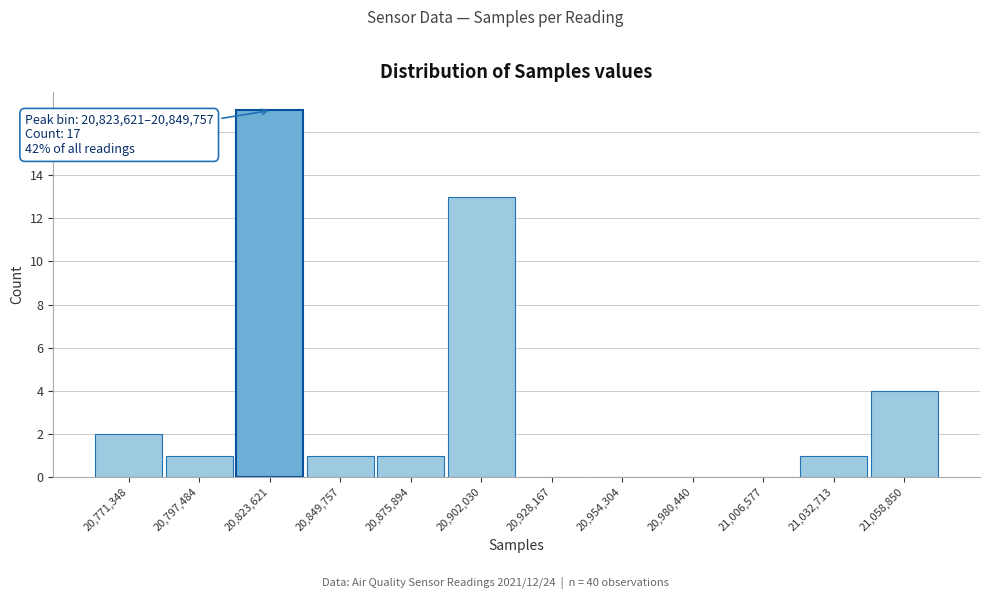

Reading left to right, list all the values displayed in this chart.

20,771,348=2	20,797,484=1	20,823,621=17	20,849,757=1	20,875,894=1	20,902,030=13	20,928,167=0	20,954,304=0	20,980,440=0	21,006,577=0	21,032,713=1	21,058,850=4